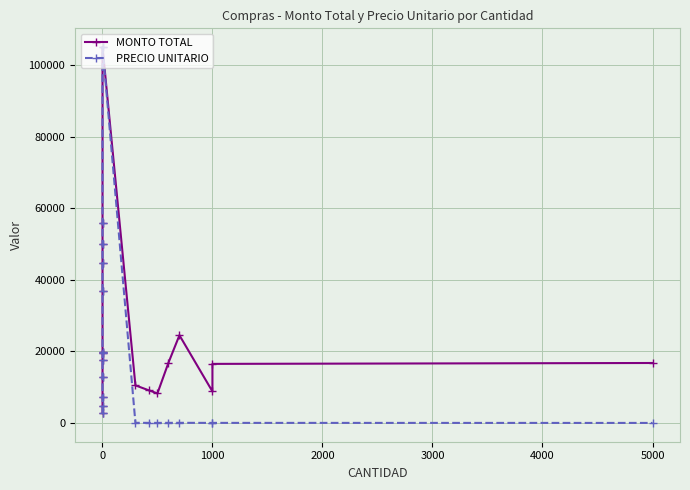

True or false: PRECIO UNITARIO and MONTO TOTAL intersect in this chart.

False